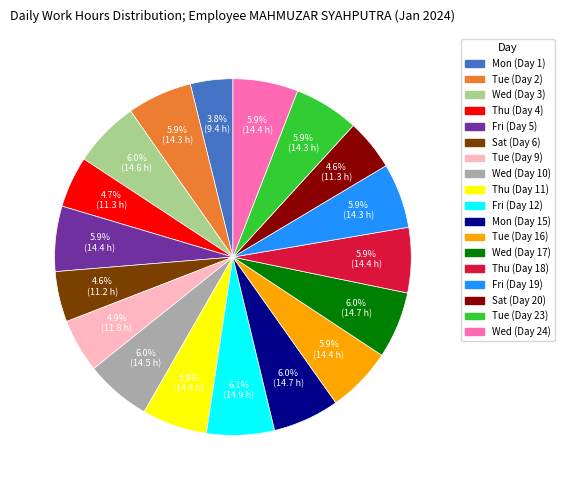

Which slice is the smallest?

Mon (Day 1)